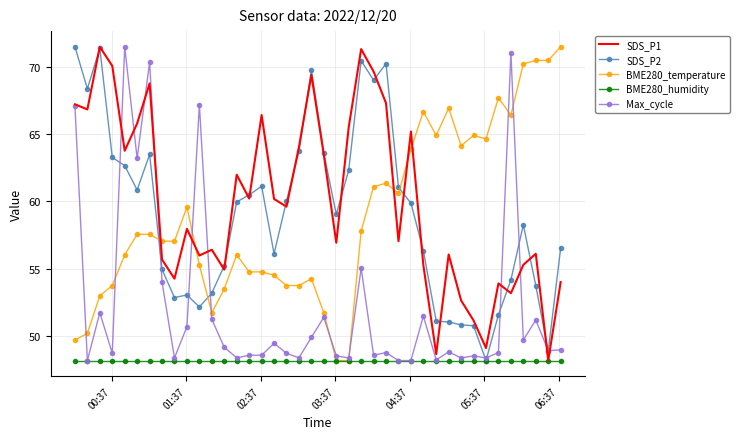

What is the highest value of the Max_cycle series?

71.5